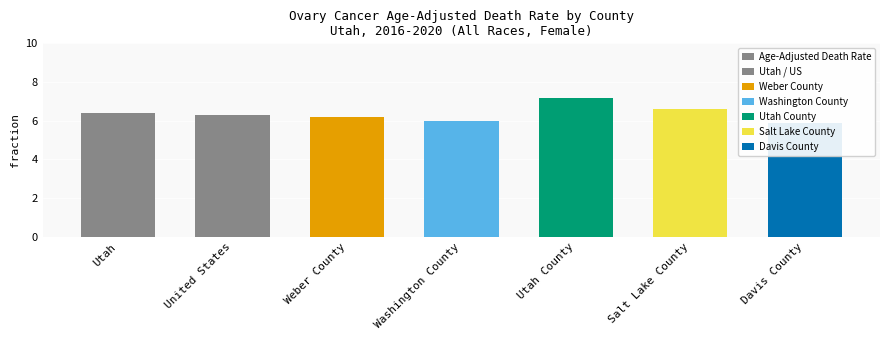

What position from the left is Weber County?

3